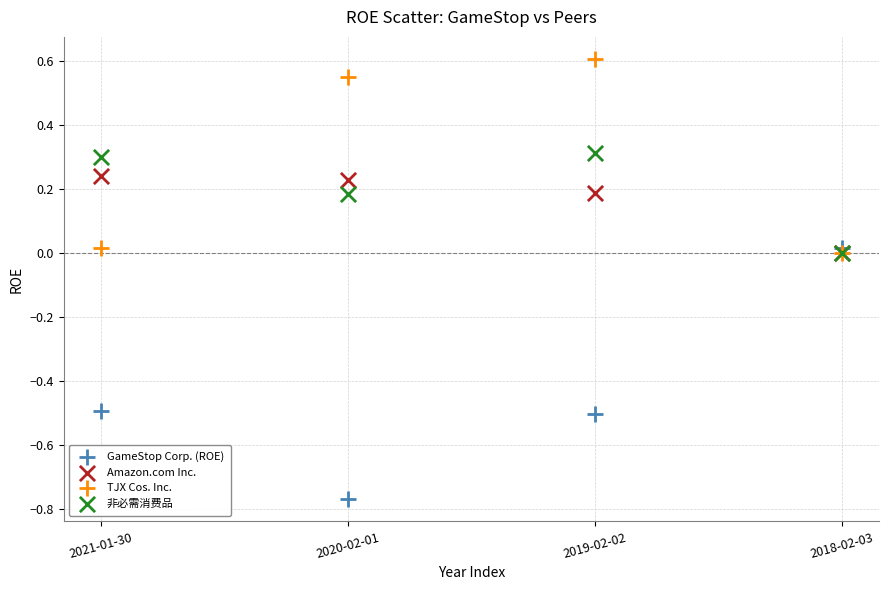

Which series contains the lowest Y value?

GameStop Corp. (ROE)